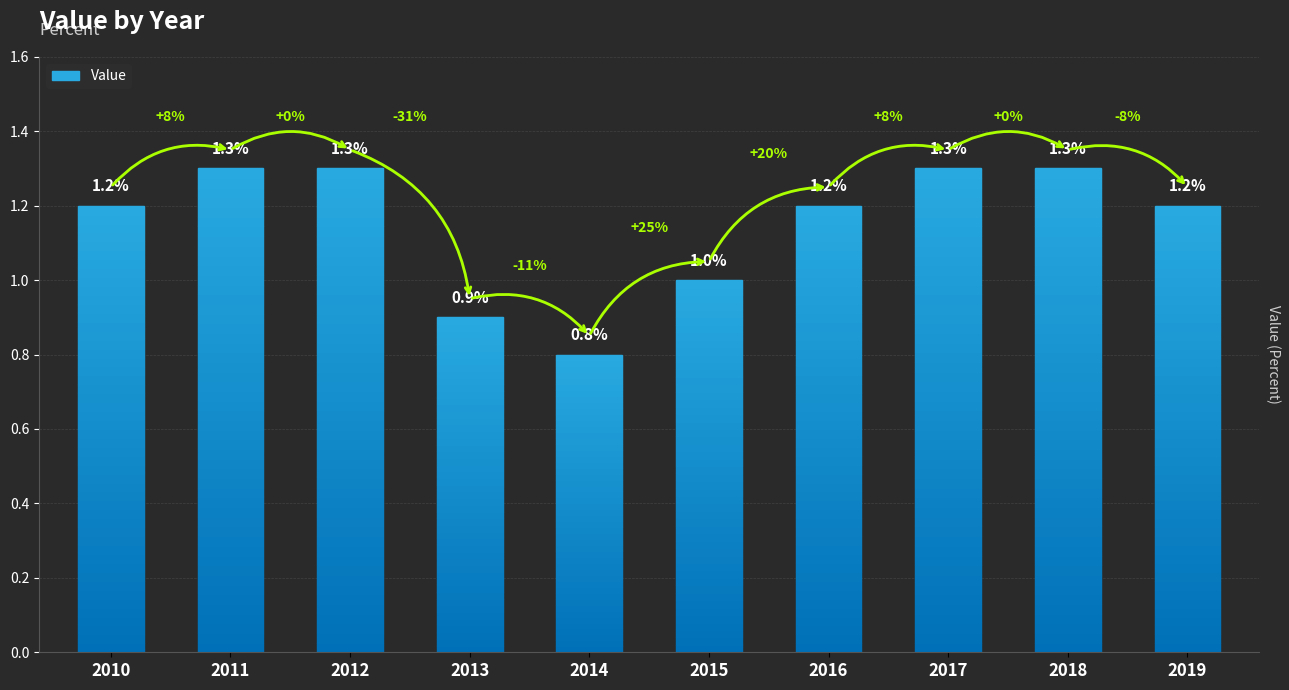

Between 2016 and 2018, which is larger?

2018